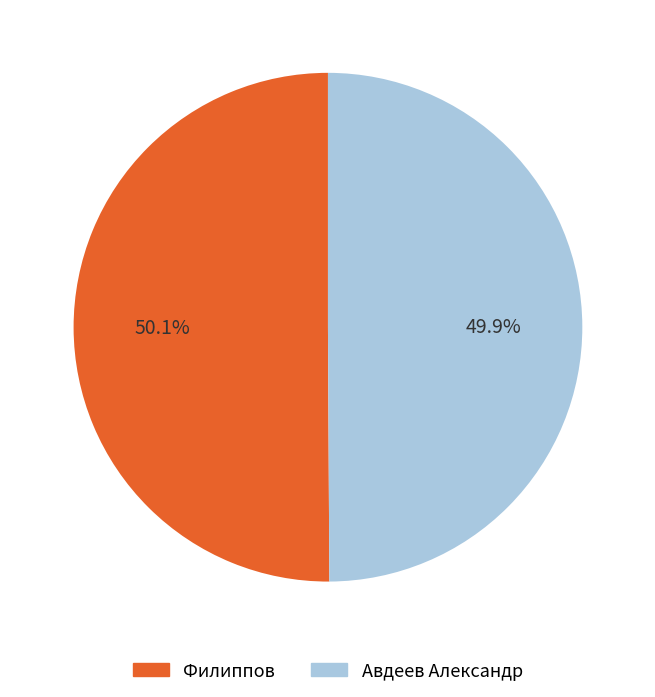

Is there a majority slice in this chart?

Yes